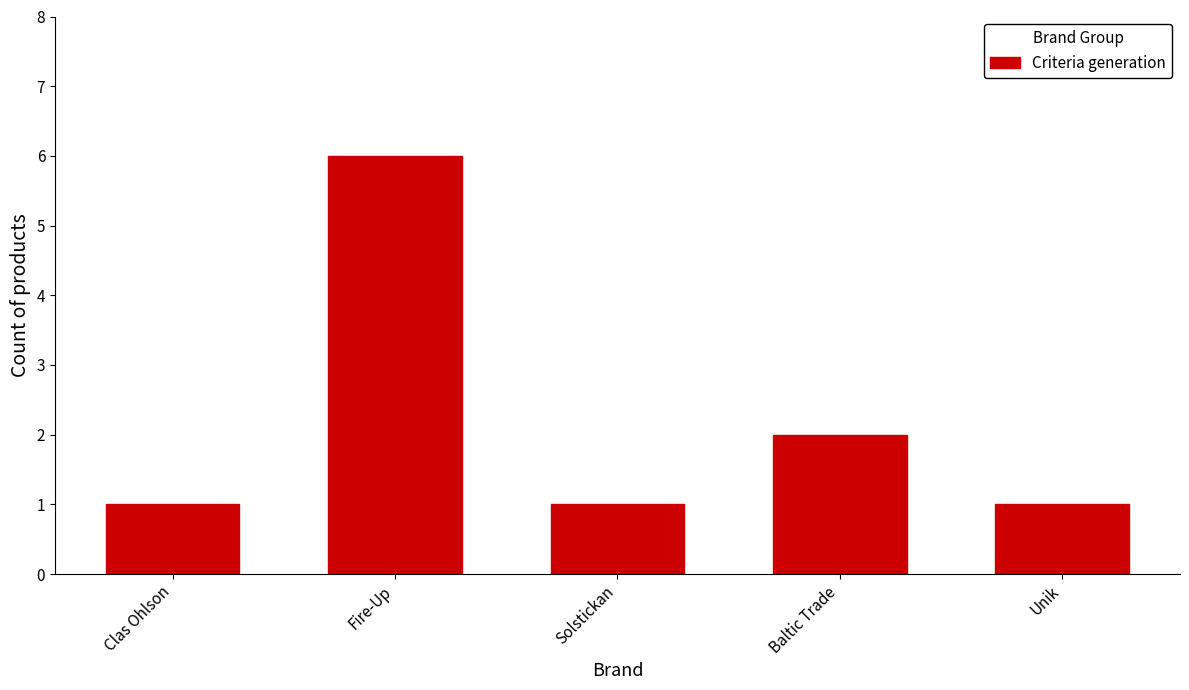

Is it true that the value at Solstickan is 1?

True